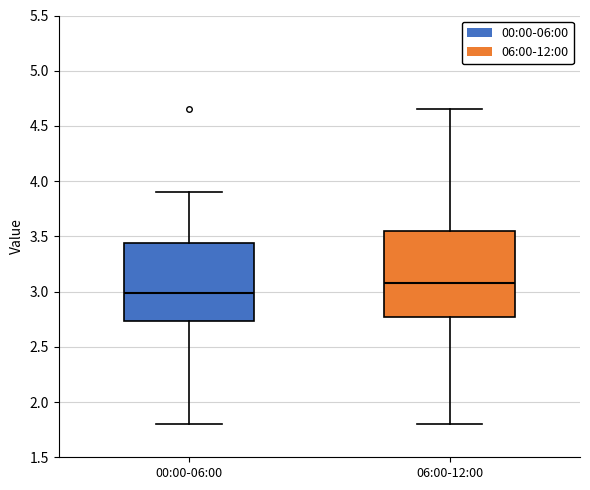

Reading left to right, read every box against the y-axis: the position of its median line, the range the box covers, and the ends of its whiskers. The values are not printed on the chart, so give them approximately, as read against the axis.

00:00-06:00: median 3.00, box 2.75 to 3.45, whiskers 1.80 to 3.90
06:00-12:00: median 3.10, box 2.75 to 3.55, whiskers 1.80 to 4.65